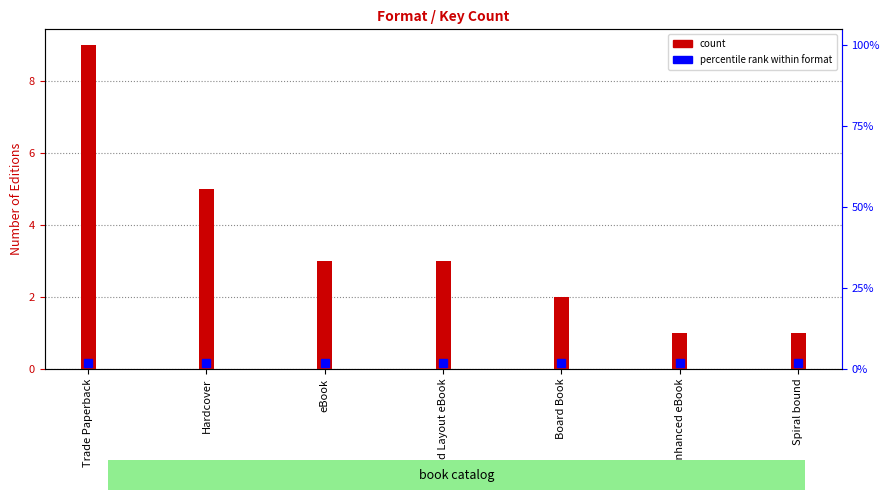

What is the average value?

3